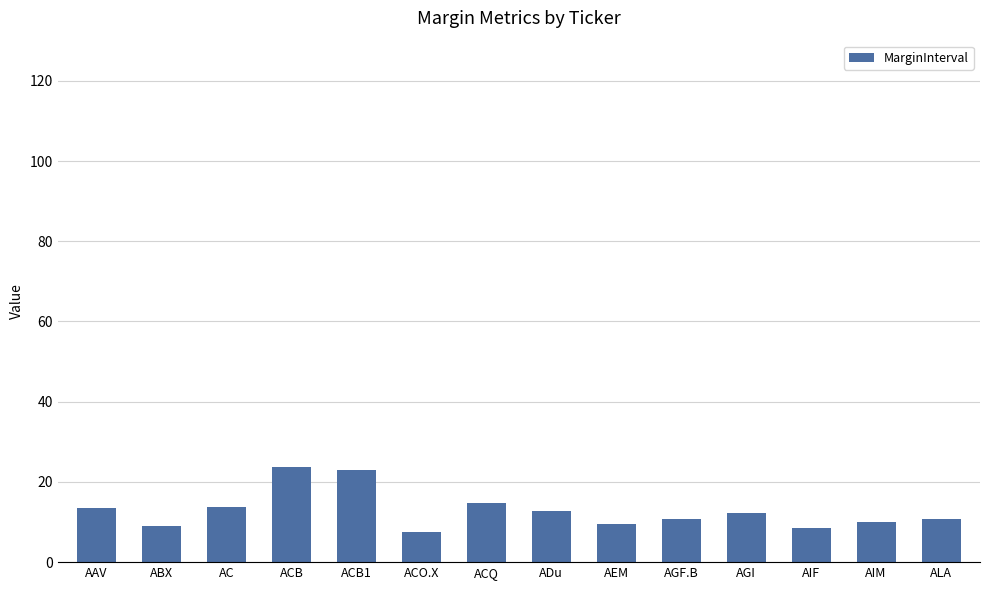

Is it true that the value at ACB1 is 23.0?

True